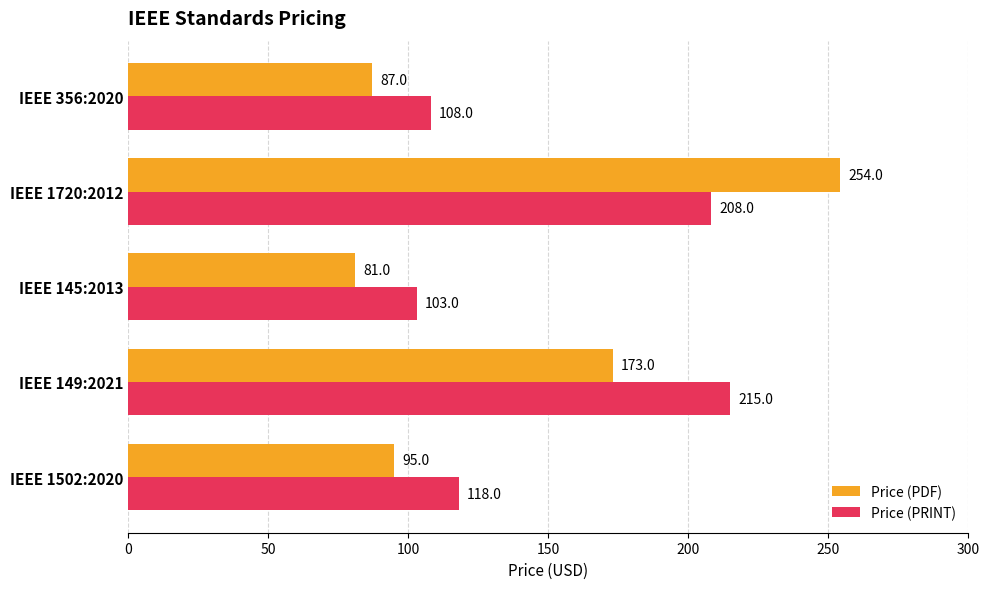

Which series has the largest total across all categories?

Price (PRINT)